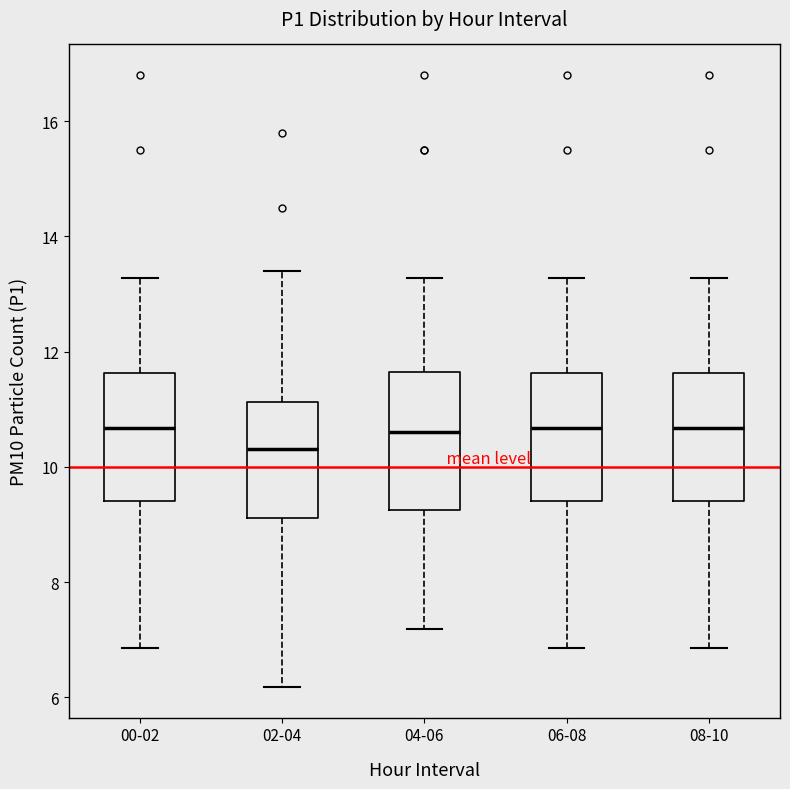

Reading left to right, transcribe this box plot: for each box, give where its median line is, the range the box spans, and where its two whiskers end, as read against the y-axis. The values are not printed on the chart, so give them approximately, as read against the axis.

00-02: median 10.6, box 9.4 to 11.6, whiskers 6.8 to 13.2
02-04: median 10.4, box 9.2 to 11.2, whiskers 6.2 to 13.4
04-06: median 10.6, box 9.2 to 11.6, whiskers 7.2 to 13.2
06-08: median 10.6, box 9.4 to 11.6, whiskers 6.8 to 13.2
08-10: median 10.6, box 9.4 to 11.6, whiskers 6.8 to 13.2